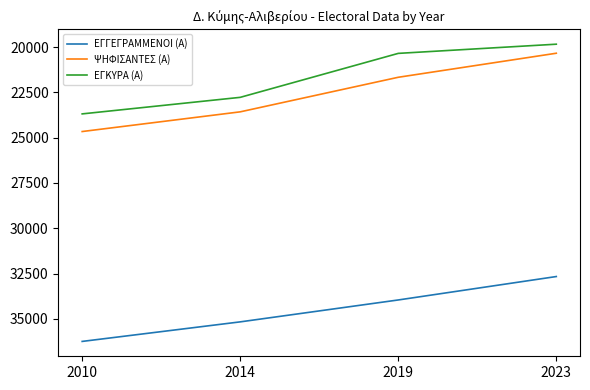

At which category is the sum across all series the highest?

2010